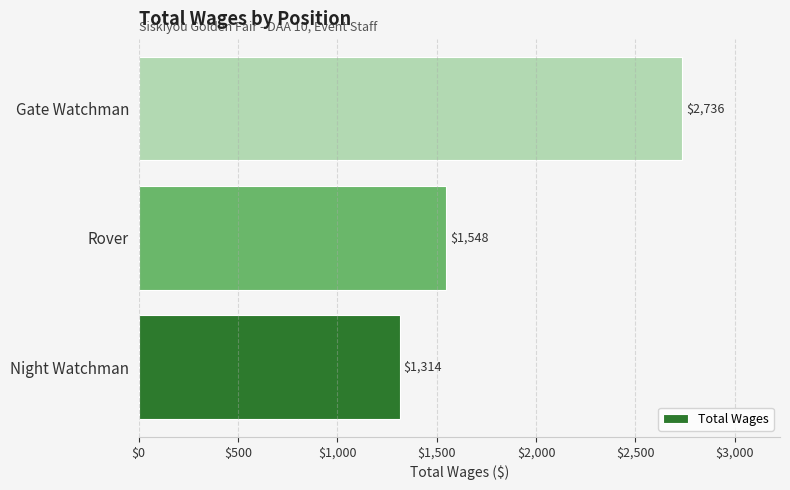

Rank the categories by value from lowest to highest.

Night Watchman, Rover, Gate Watchman